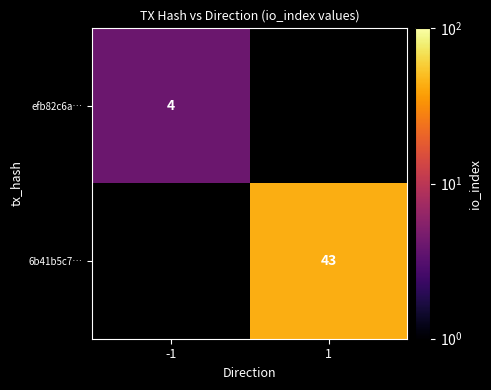

Is it true that 6b41b5c7… equals 29 at 1?

False